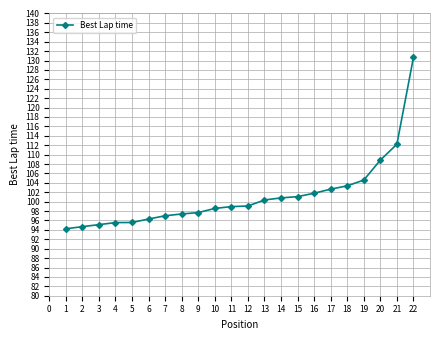

Count the number of categories in the chart.

22